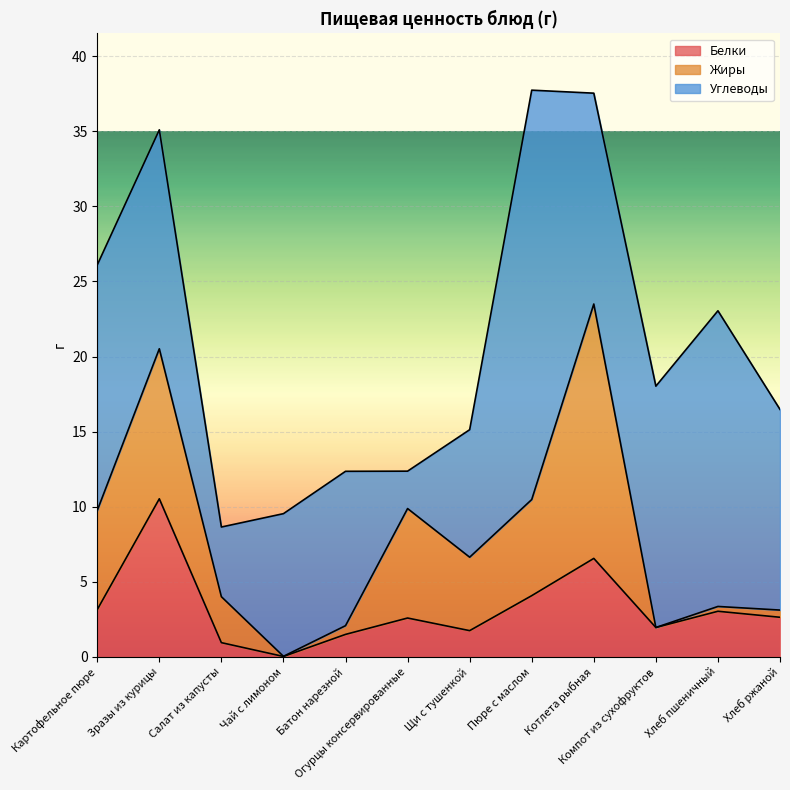

Which series has the widest spread of values?

Углеводы